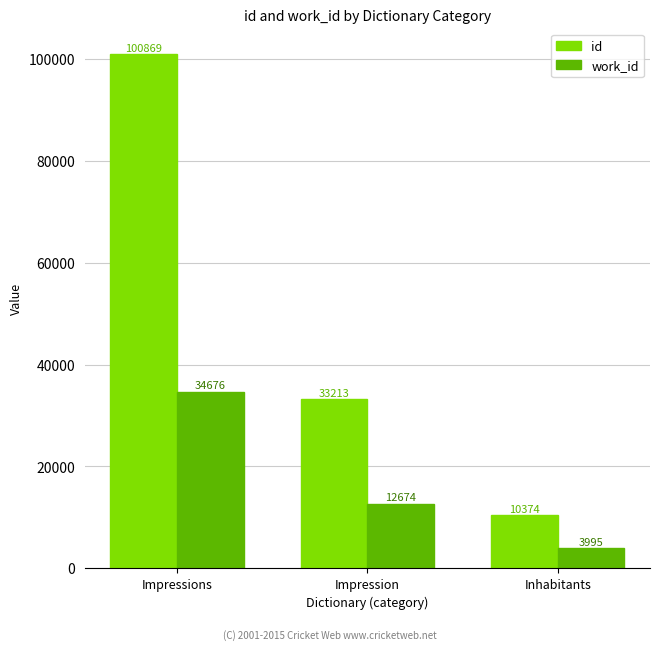

Which category has the lowest value in the id series?

Inhabitants